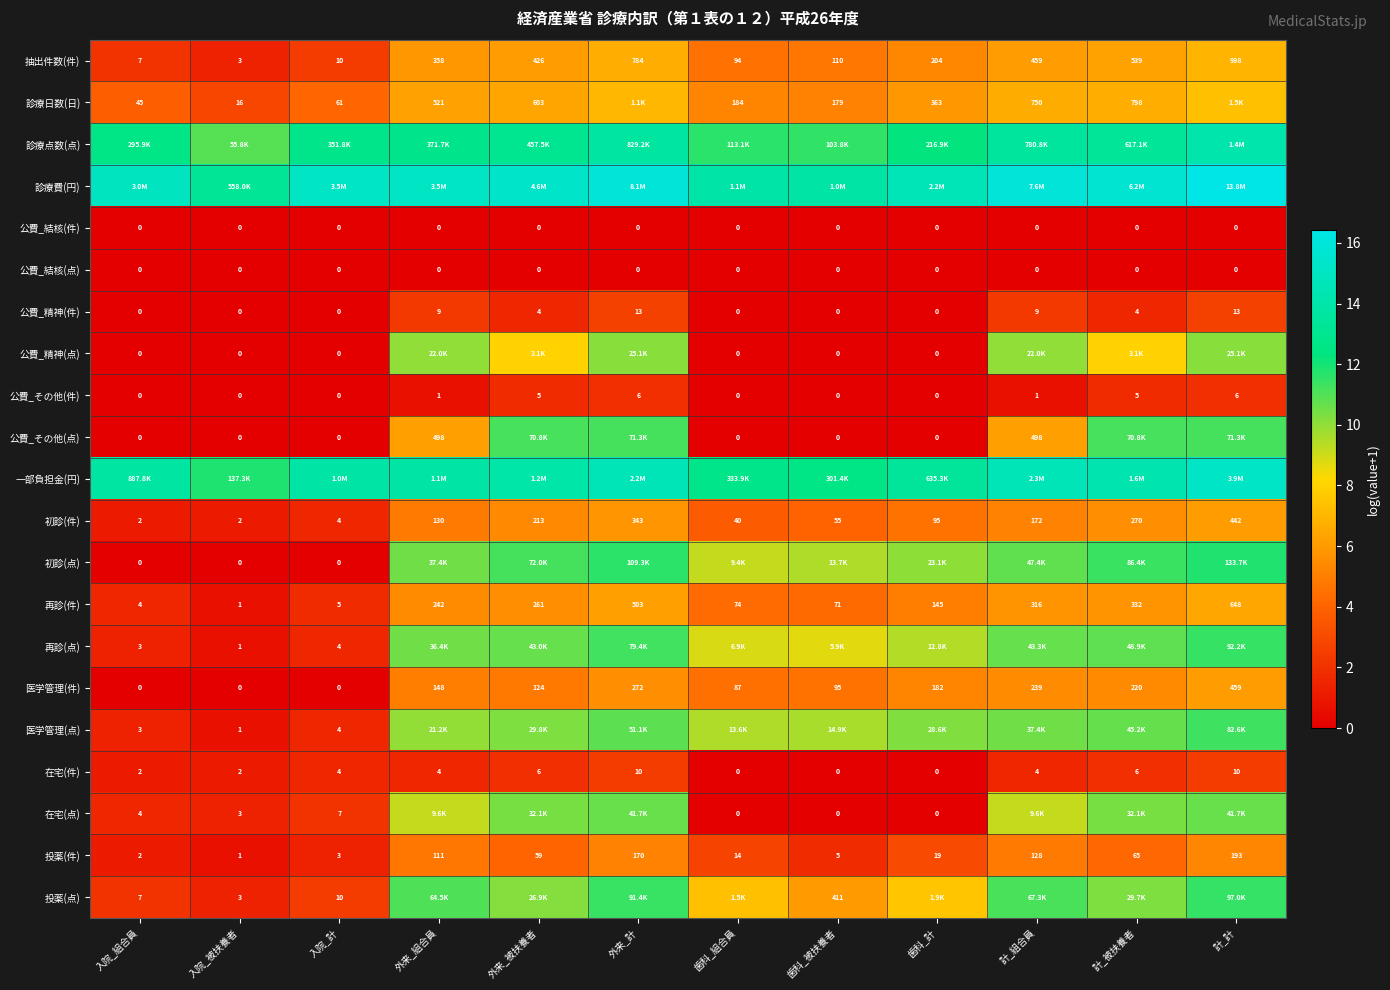

Is the value of 公費_その他(件) at 歯科_被扶養者 greater than the value of 再診(件) at 入院_組合員?

No